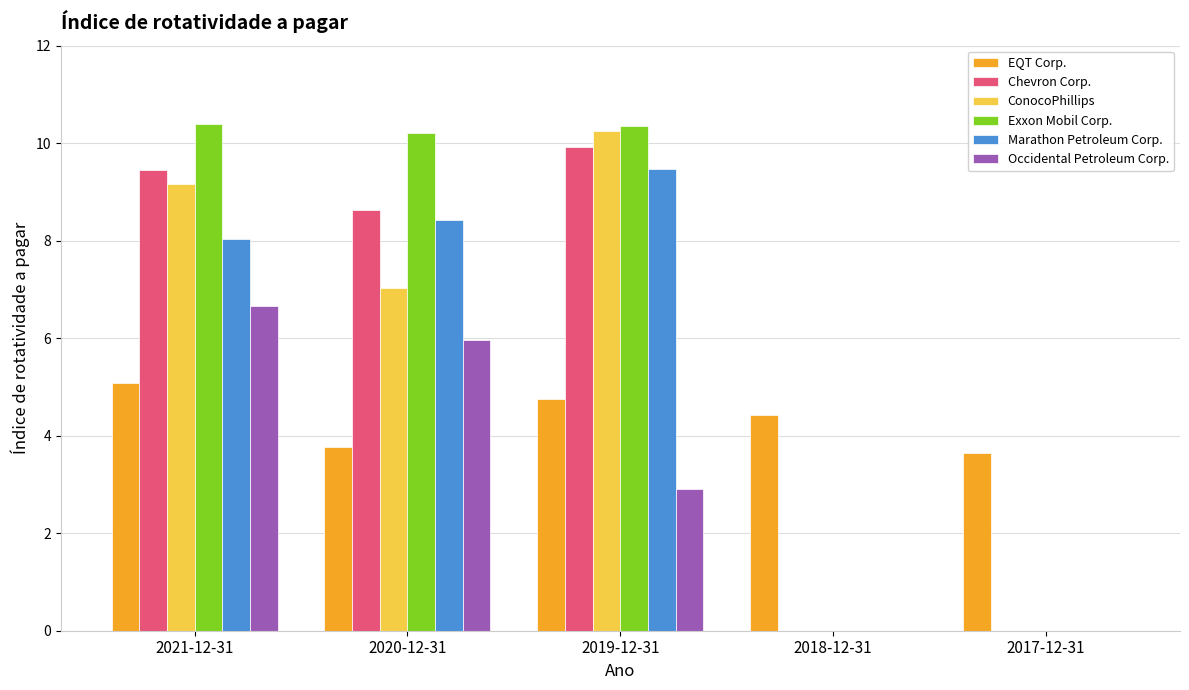

What is the sum of all Chevron Corp. values?

28.0